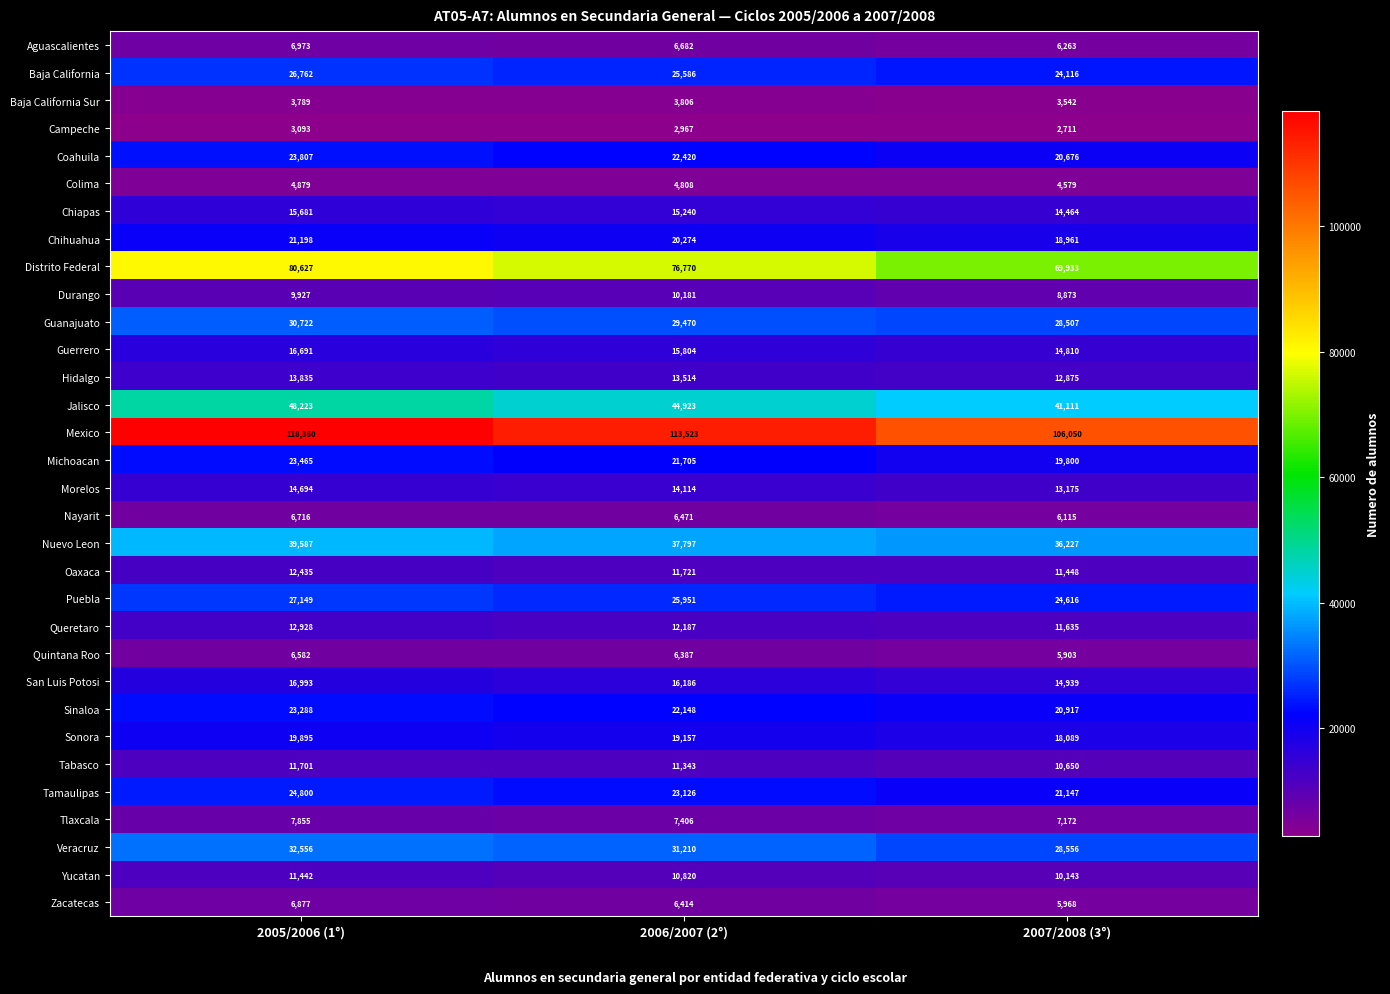

Which series has the largest total across all categories?

Mexico